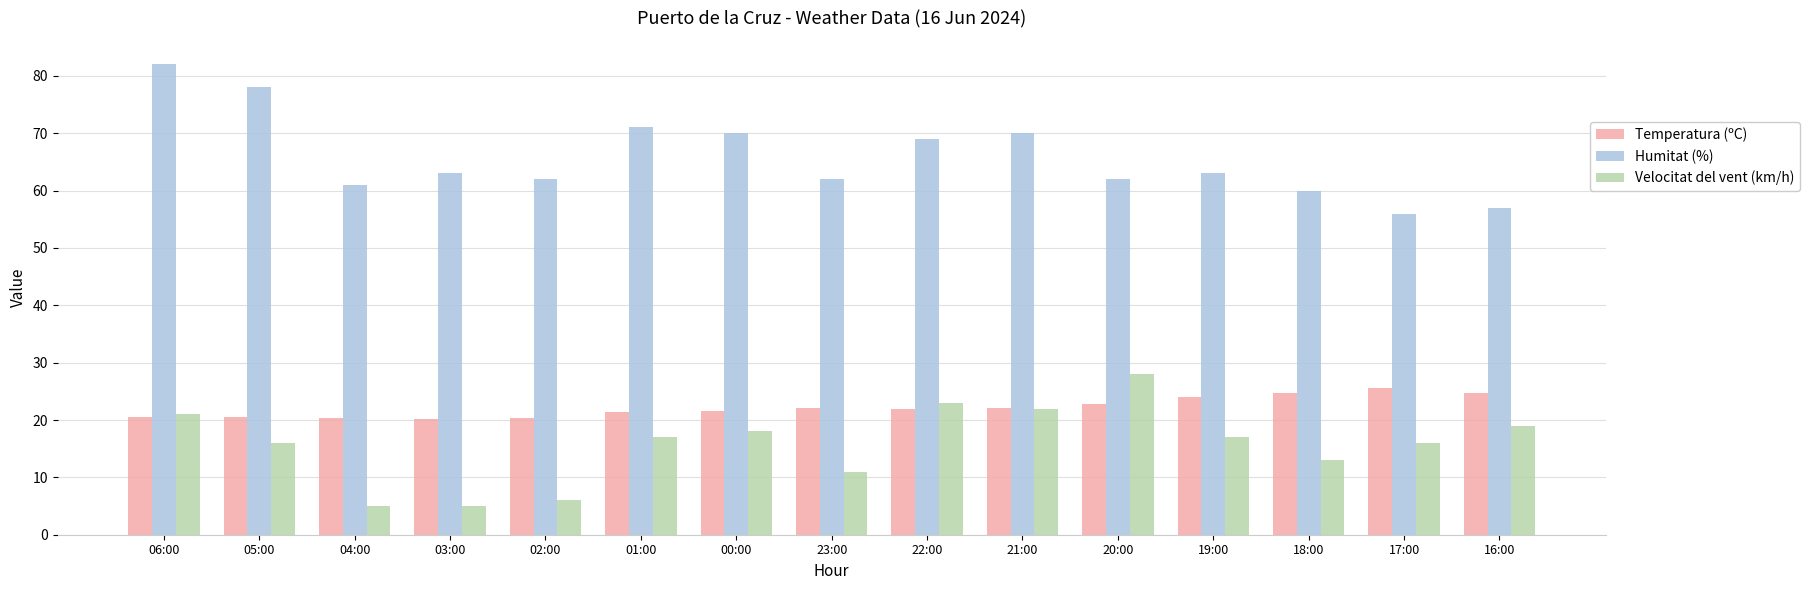

What is the sum of the Temperatura (ºC) values at 00:00 and 16:00?

46.2